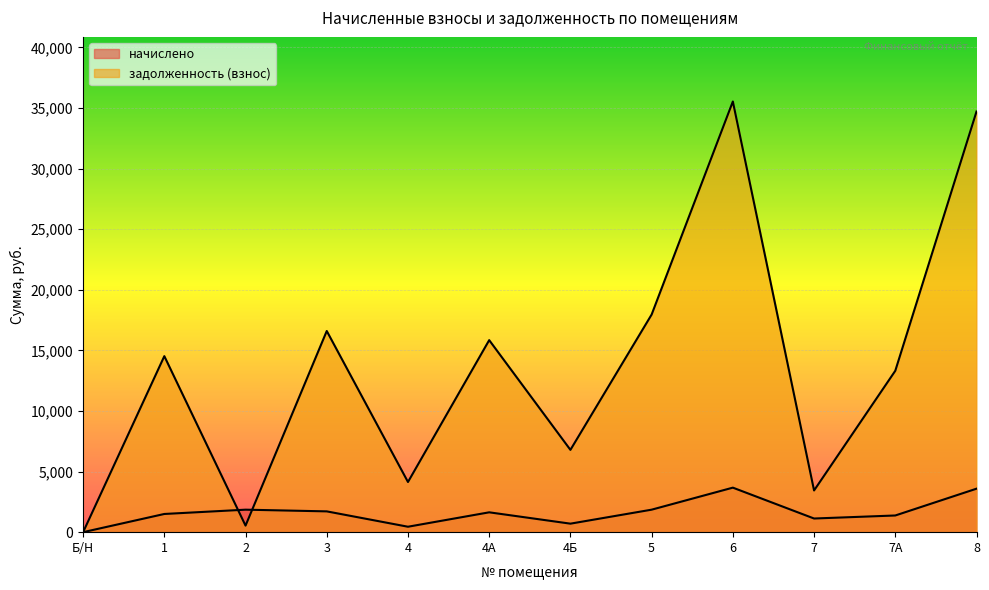

How many interior local valleys does the начислено series have?

3